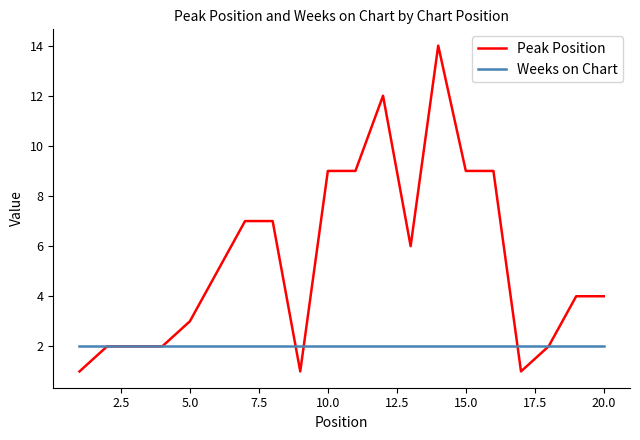

List the series in order of their peak value, highest first.

Peak Position, Weeks on Chart